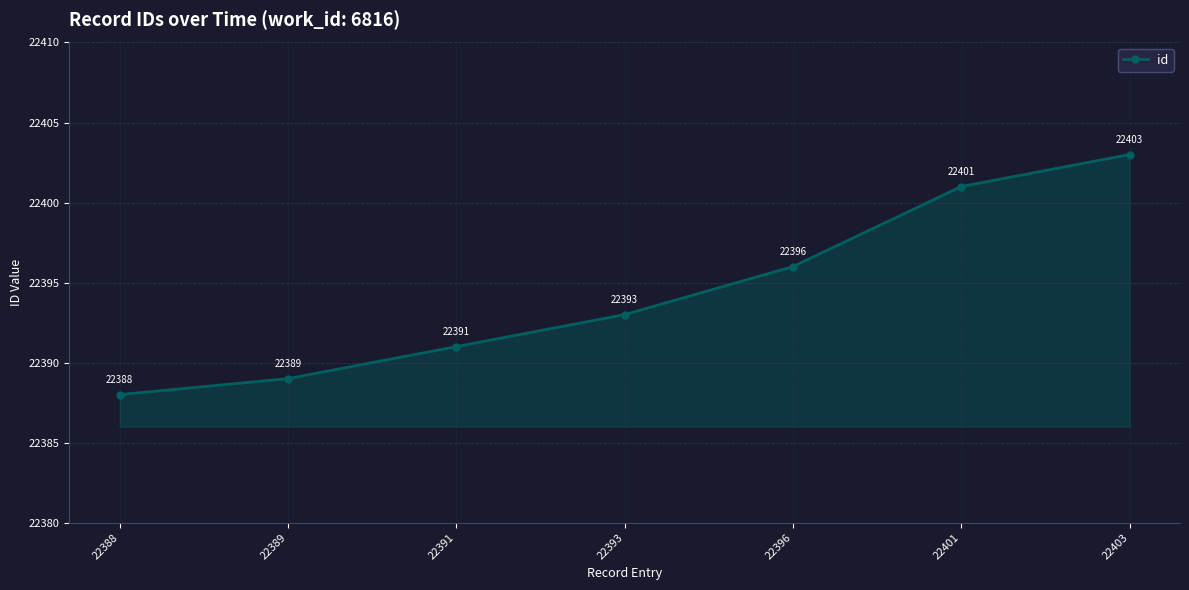

Count the number of categories in the chart.

7